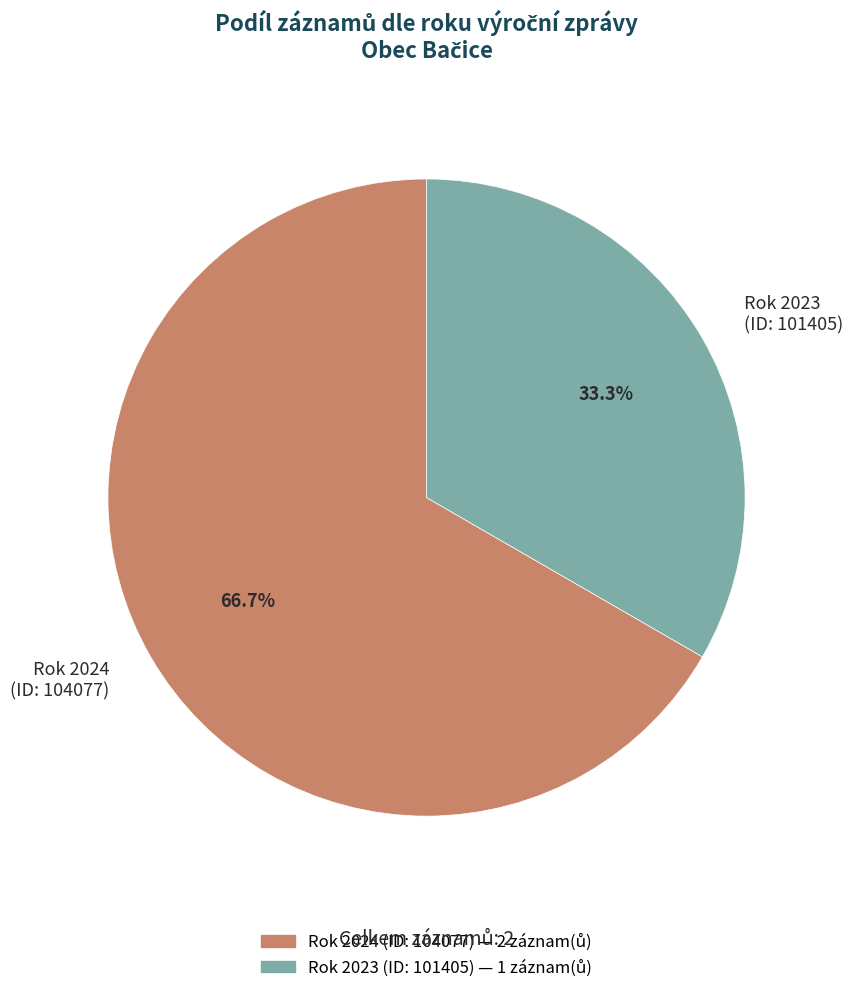

Is the sum of Rok 2023 (ID: 101405) and Rok 2024 (ID: 104077) greater than half?

Yes